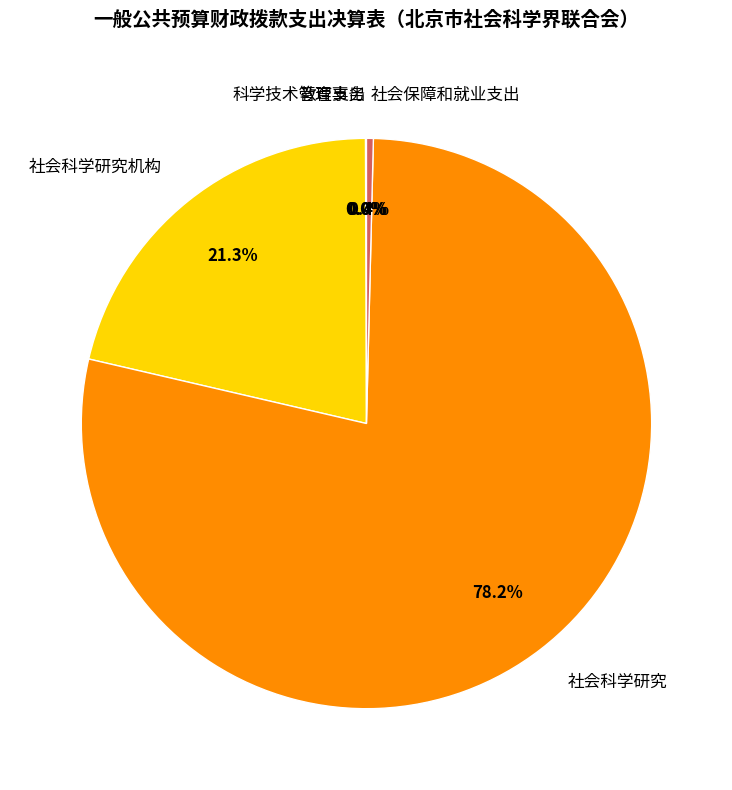

What is the ratio of the value at 社会科学研究机构 to the value at 社会保障和就业支出?

55.0